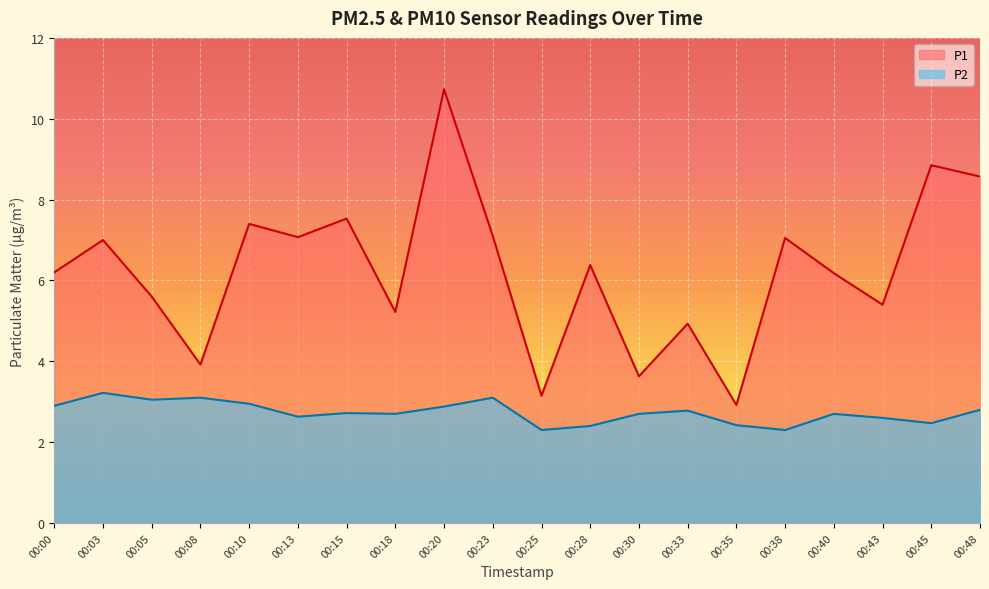

What is the total value across all series at 00:00?

9.1